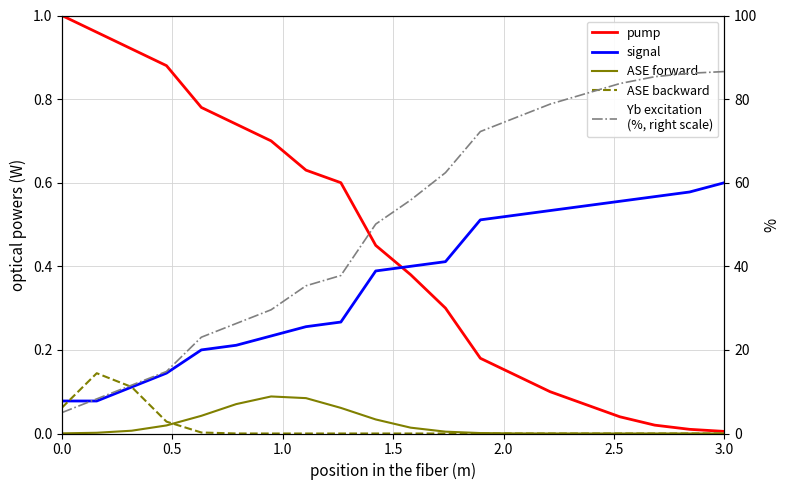

At how many categories does at least one series exceed 72?

8